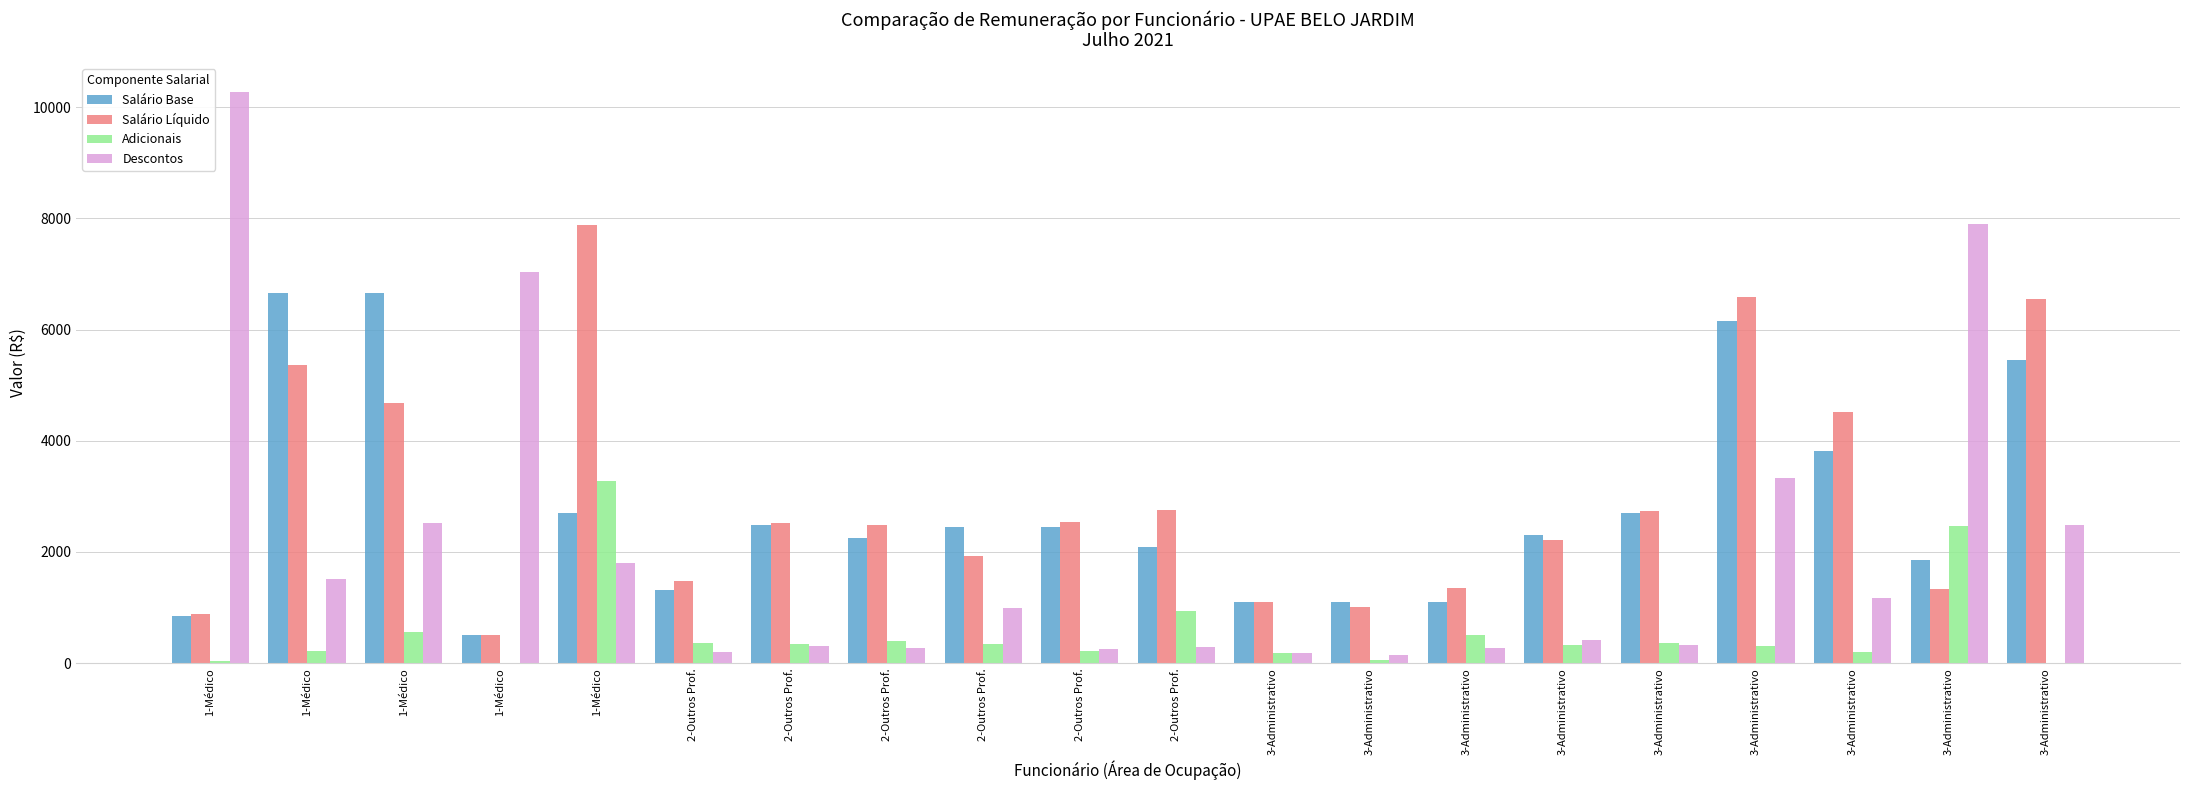

What is the total value across all series at 2-Outros Prof.?

3338.5